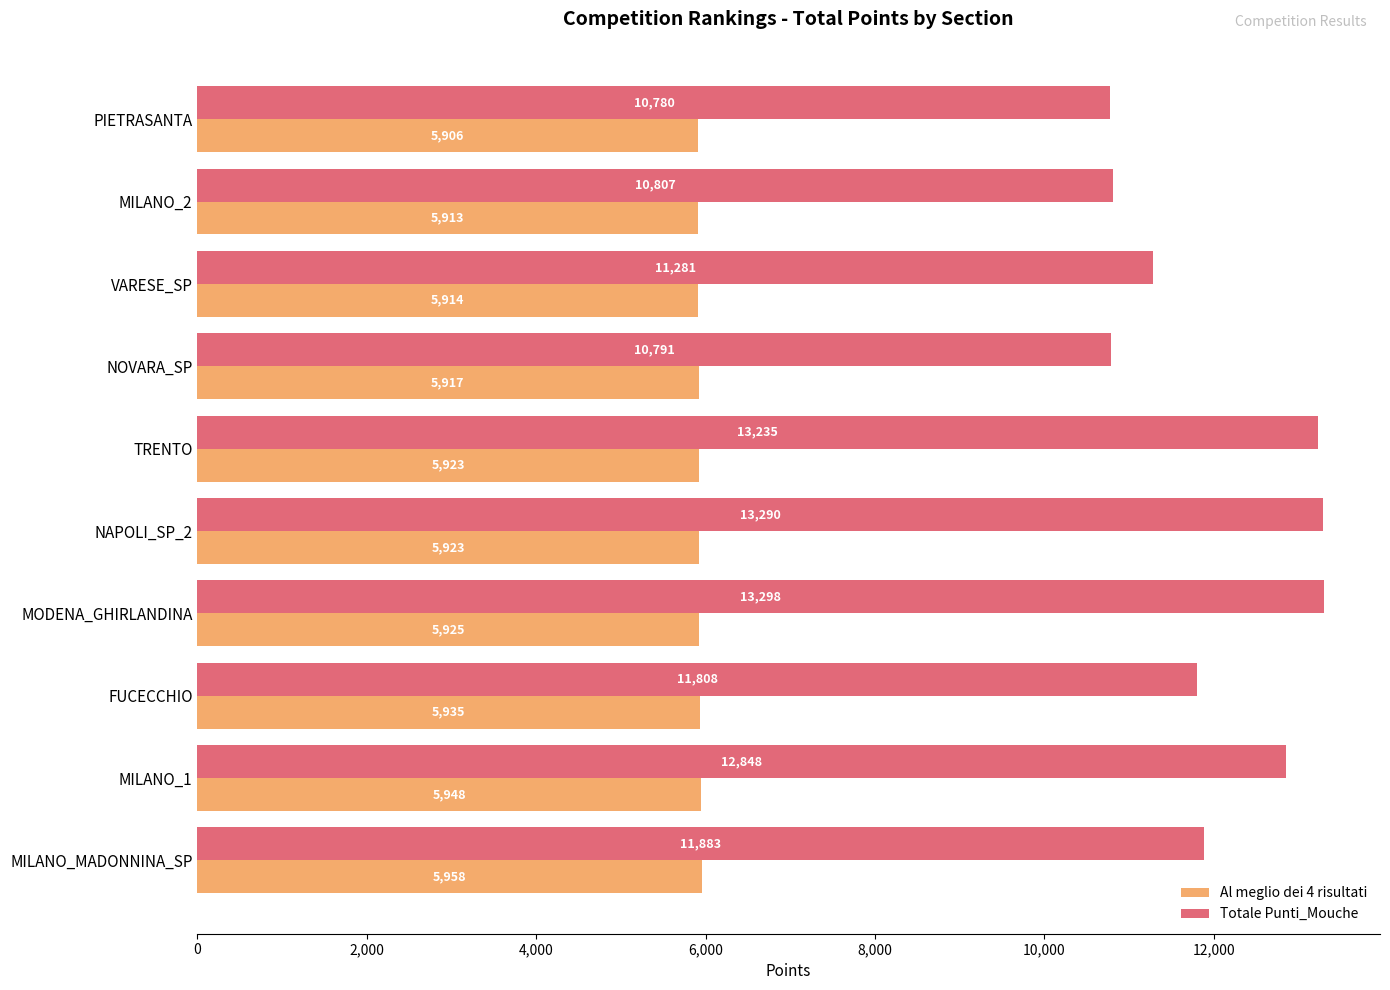

Rank the series by their maximum value, from highest to lowest.

Totale Punti_Mouche, Al meglio dei 4 risultati